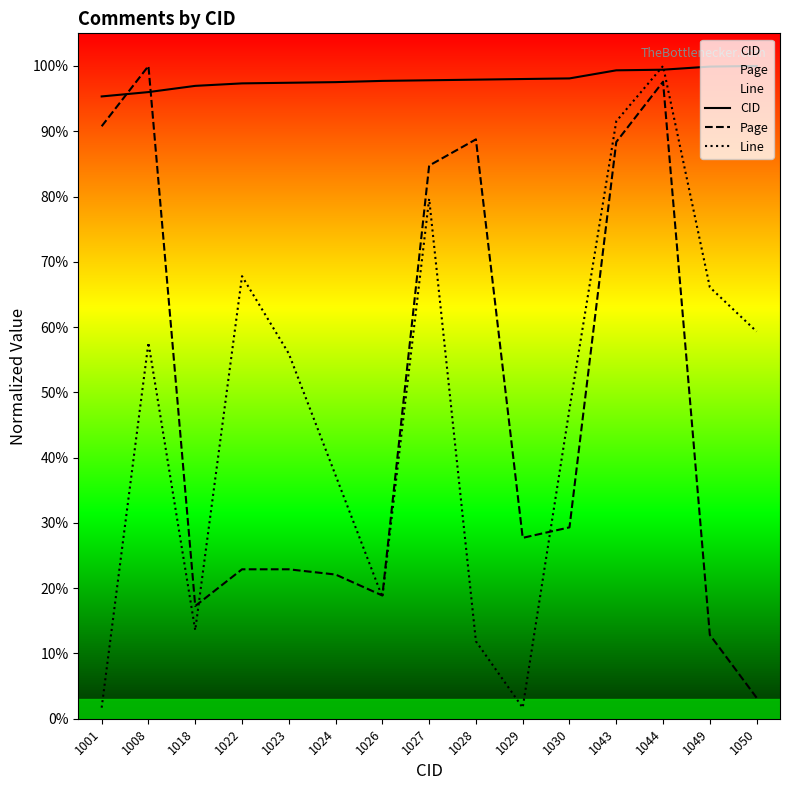

List the labels in order of Page value, largest first.

1008, 1044, 1001, 1028, 1043, 1027, 1030, 1029, 1022, 1023, 1024, 1026, 1018, 1049, 1050